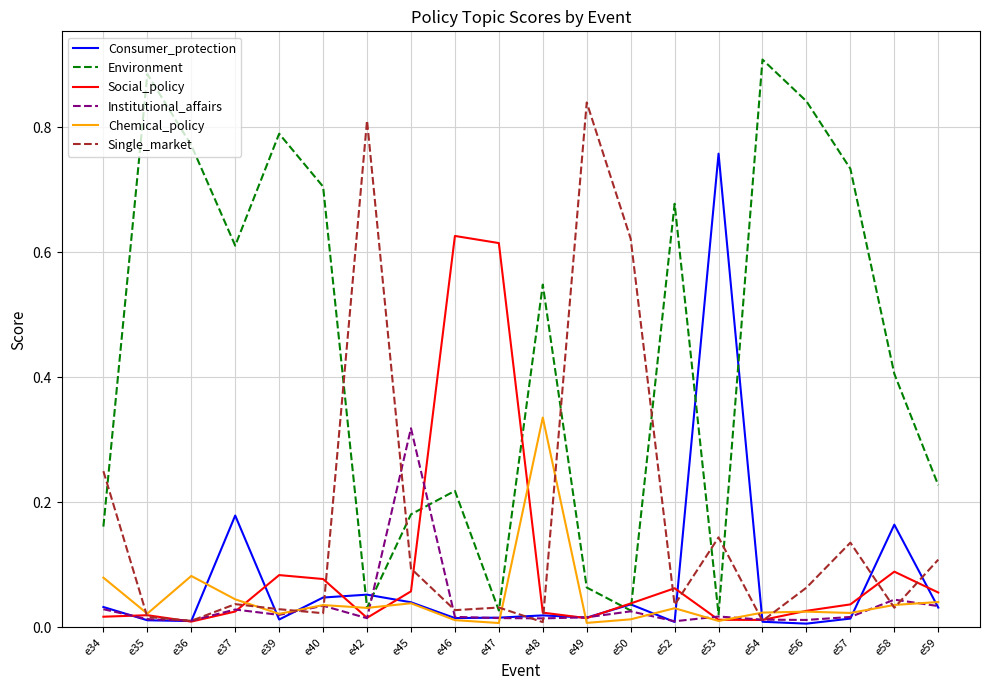

At which label does Institutional_affairs reach its peak?

e45